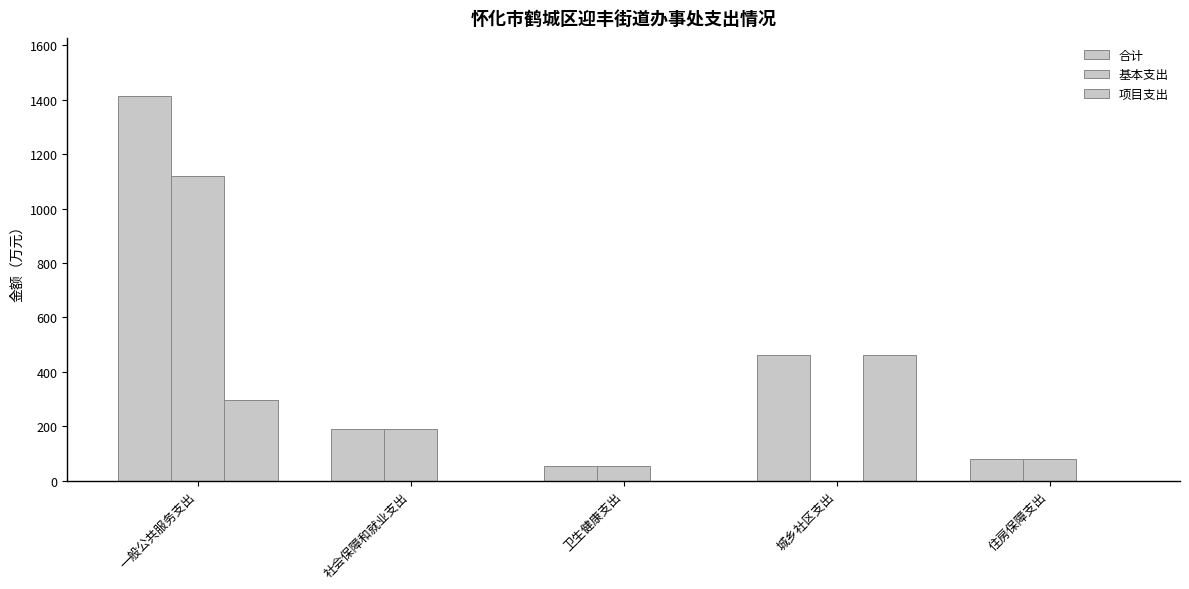

At which label is 基本支出 closest to 559?

社会保障和就业支出